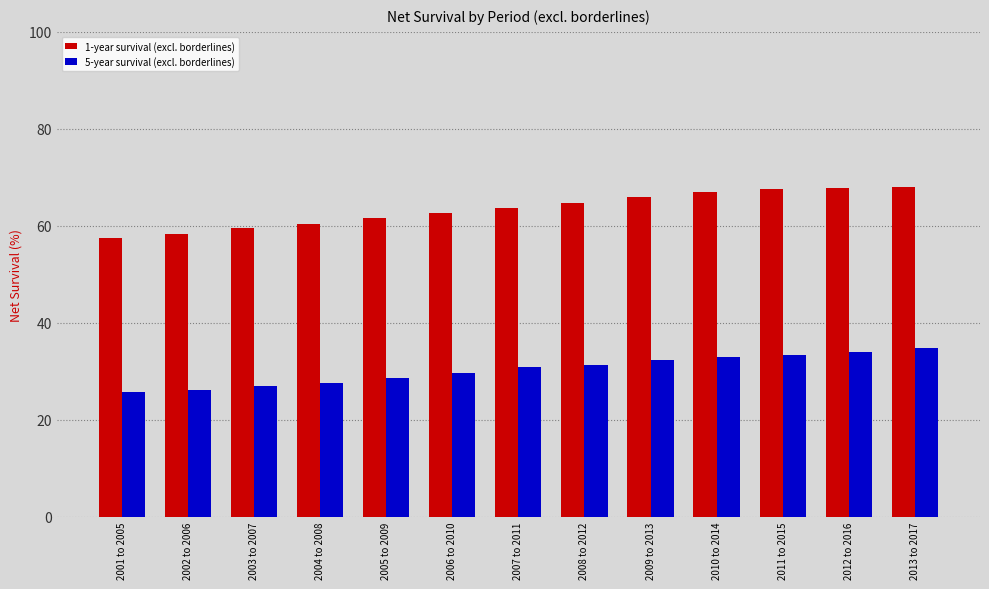

List the series in order of their overall mean, highest first.

1-year survival (excl. borderlines), 5-year survival (excl. borderlines)